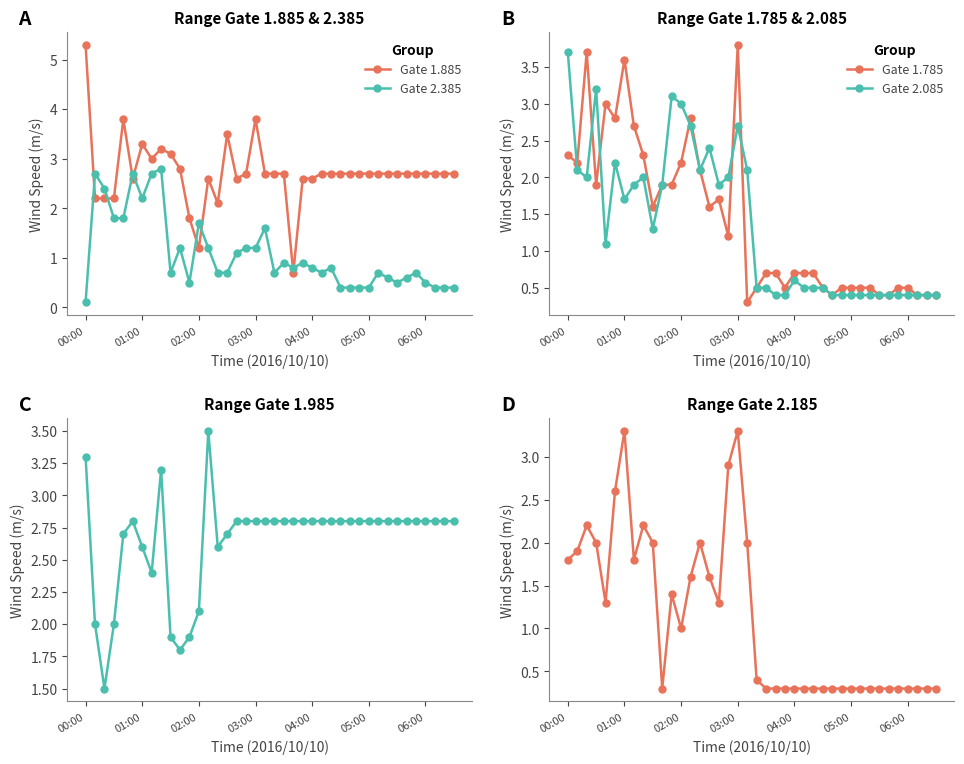

Which series has the largest total across all categories?

Gate 1.885